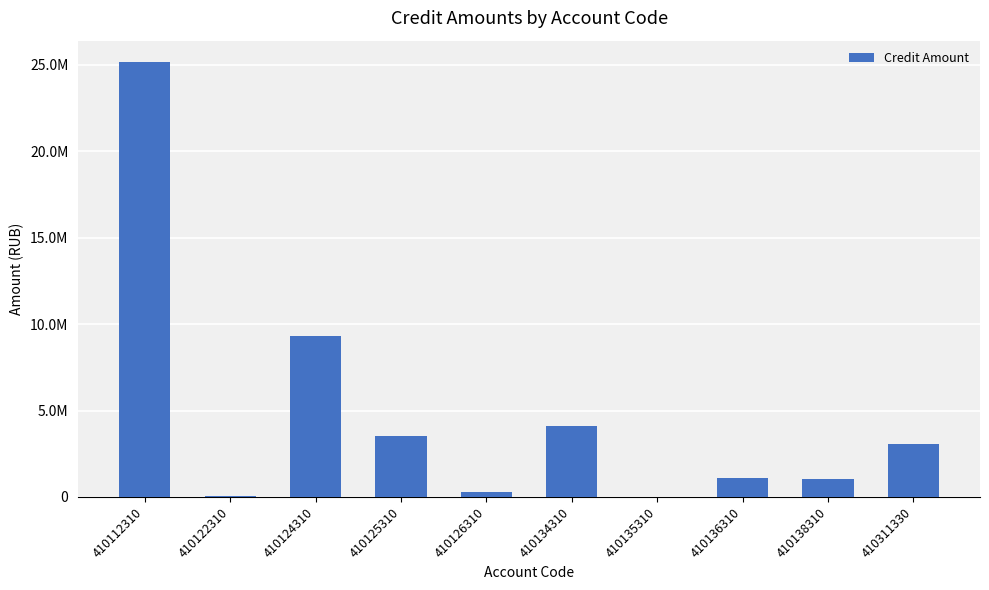

Reading left to right, list all the values displayed in this chart.

410112310=25145044.7	410122310=54870.0	410124310=9319734.3	410125310=3555344.2	410126310=303162.0	410134310=4114853.2	410135310=13695.1	410136310=1121806.4	410138310=1039937.9	410311330=3037545.8